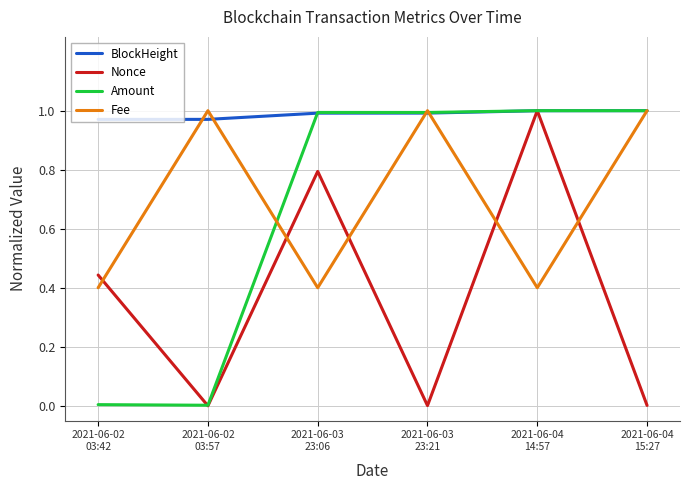

True or false: Fee has more than 1 interior local peaks.

True